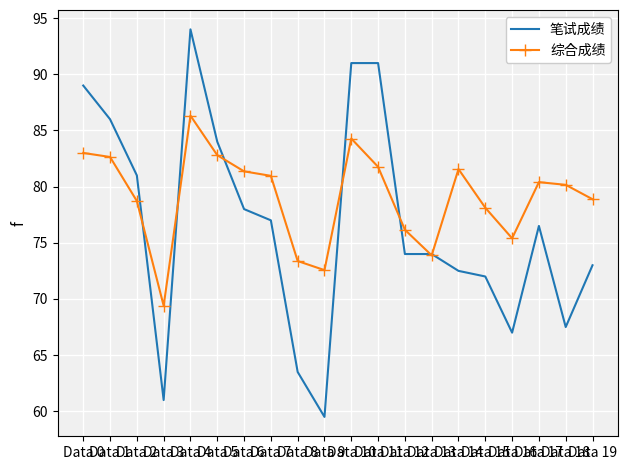

Which series has the largest range (max minus min)?

笔试成绩